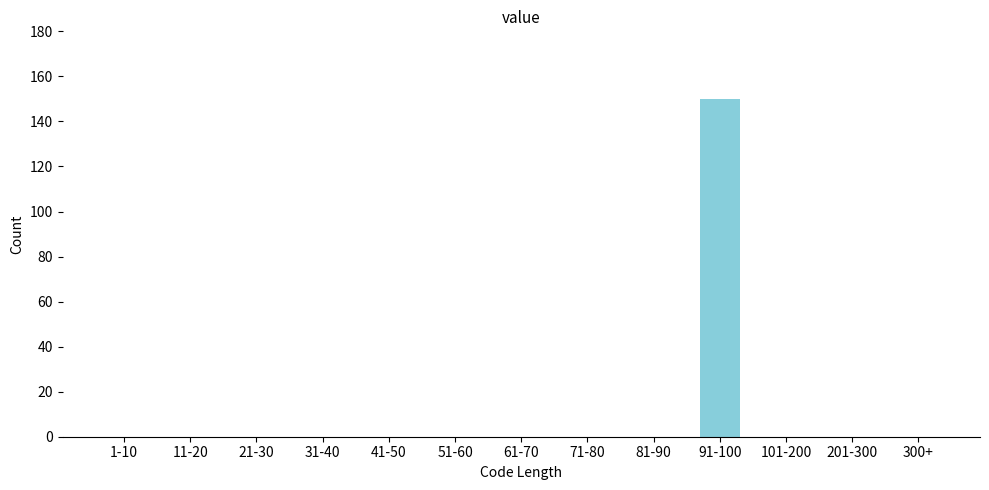

Reading left to right, extract all data points from this chart.

1-10=0	11-20=0	21-30=0	31-40=0	41-50=0	51-60=0	61-70=0	71-80=0	81-90=0	91-100=150	101-200=0	201-300=0	300+=0